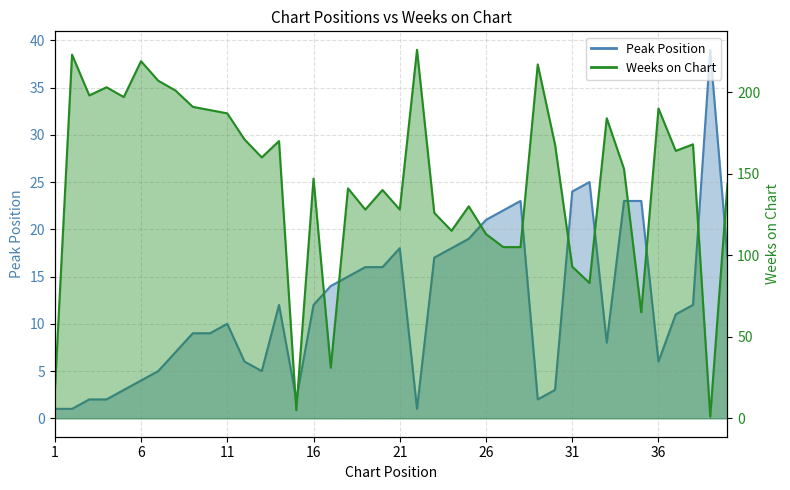

How many interior local peaks does the Weeks on Chart series have?

13